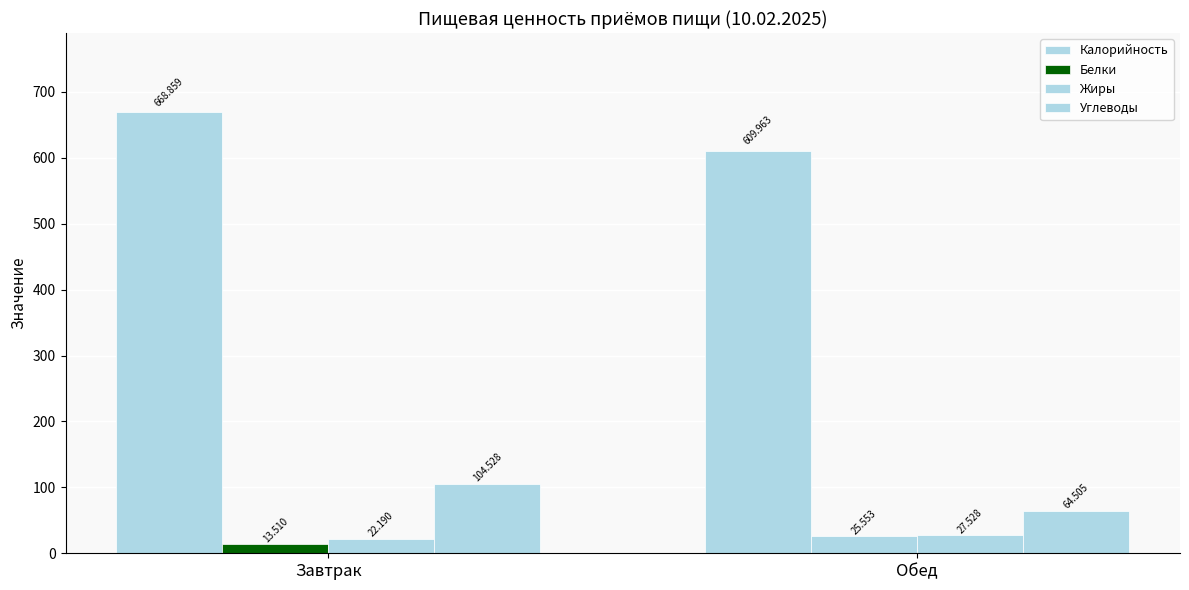

What is the difference between the Жиры values at Обед and Завтрак?

5.3